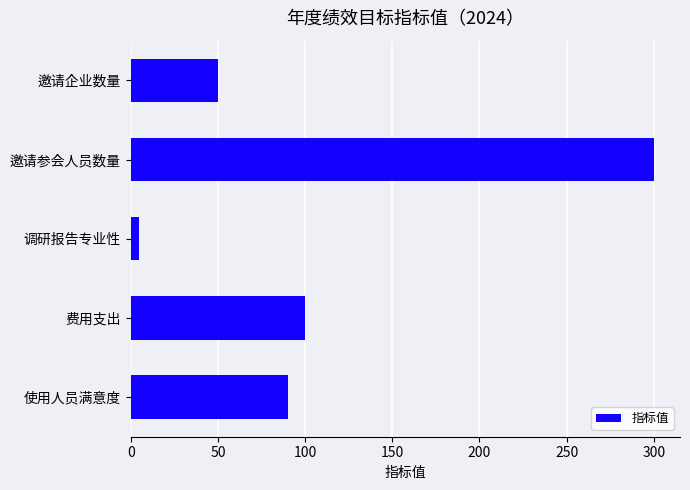

What is the minimum value shown in the chart?

5